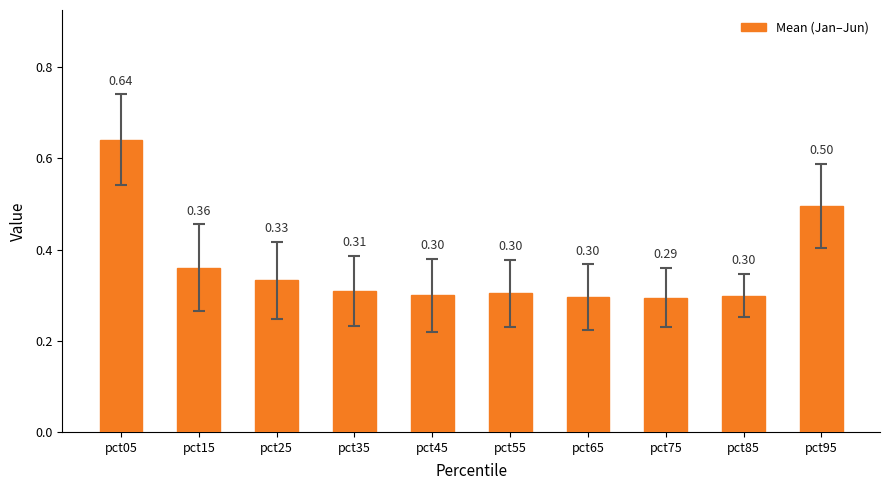

What is the sum of the values at pct15 and pct05?

1.0